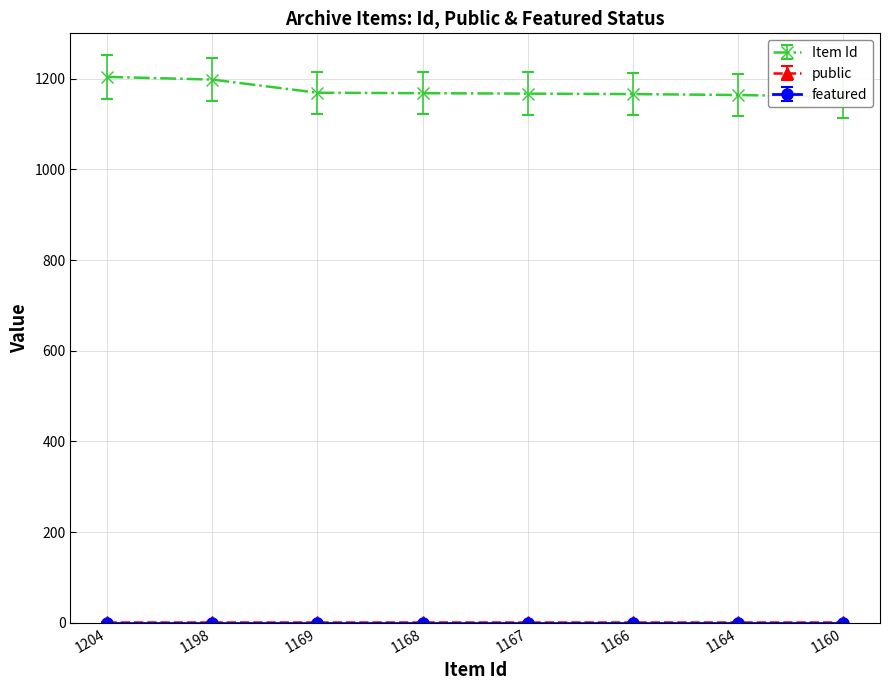

How many lines are shown in the chart?

3